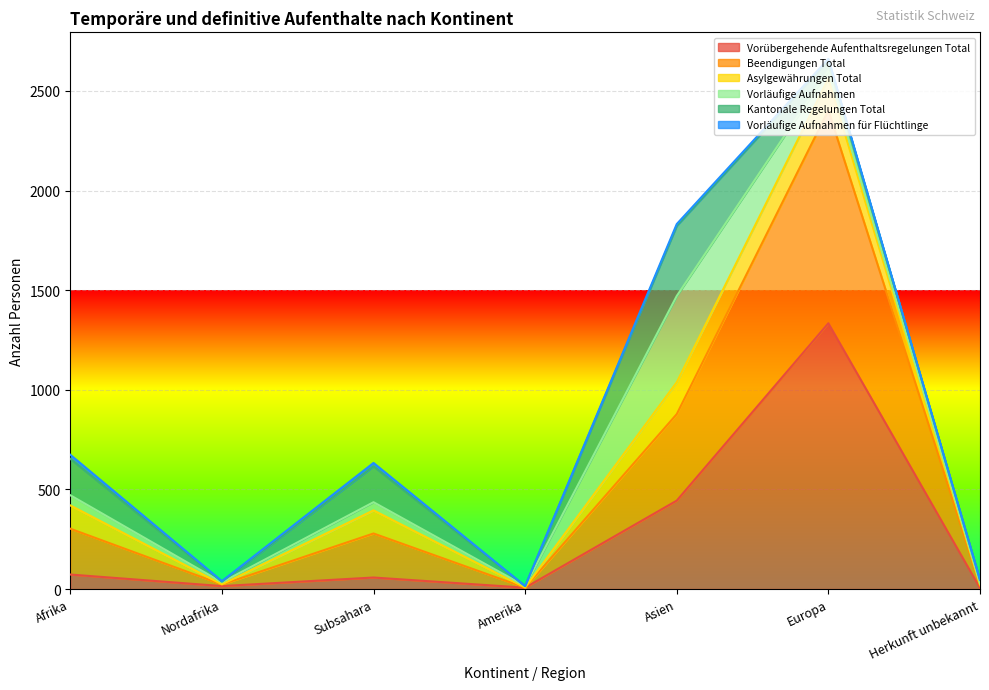

What is the label of the 1st point from the left?

Afrika